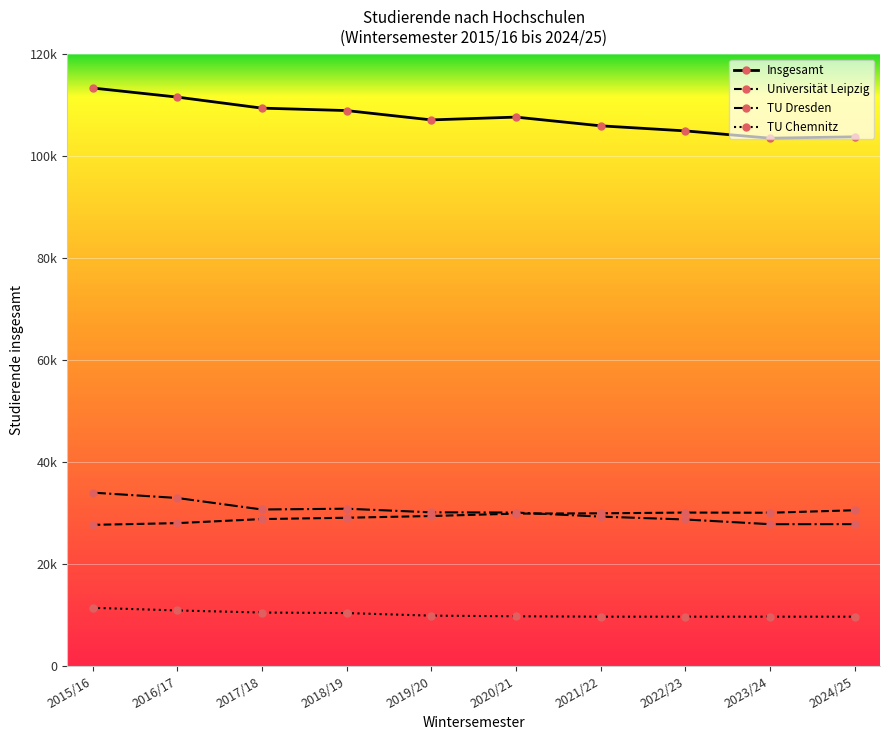

True or false: TU Chemnitz and Insgesamt cross at least once.

False